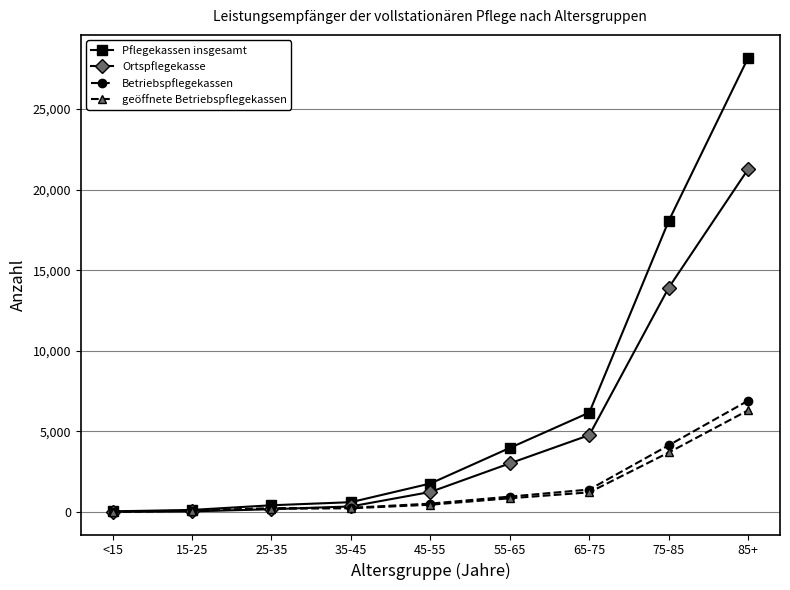

What is the difference between the maximum and minimum values in the Ortspflegekasse series?

21265